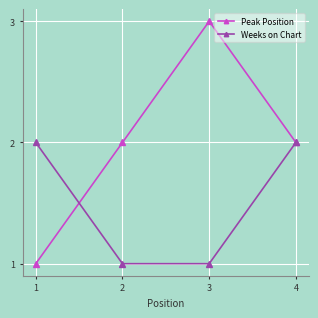

True or false: Weeks on Chart has more than 2 points higher than both neighbors.

False